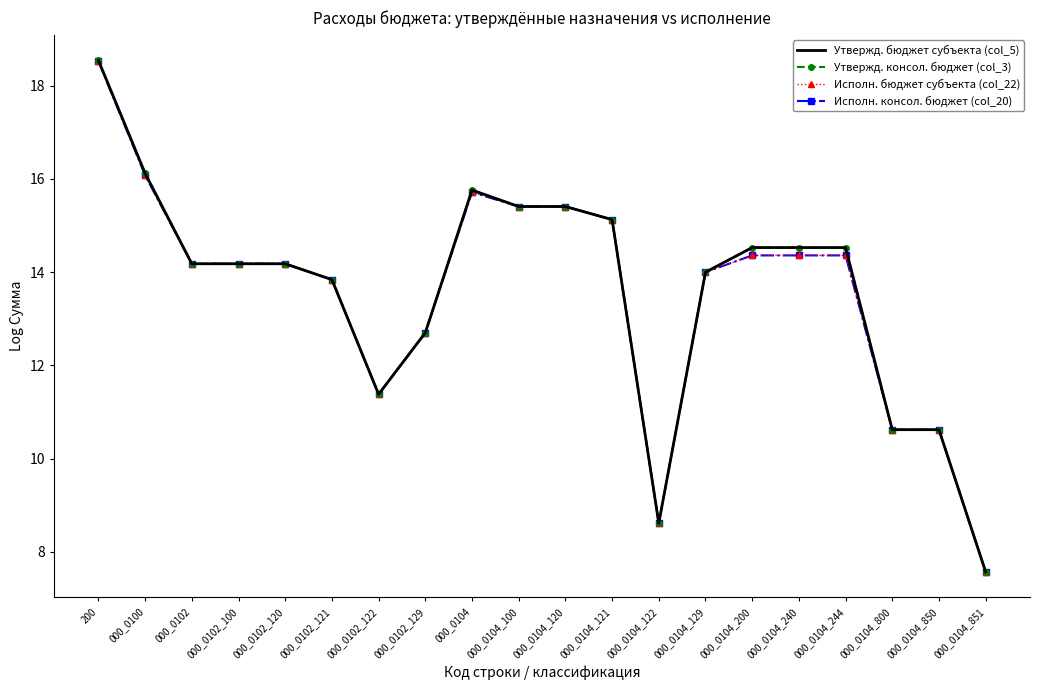

True or false: Исполн. консол. бюджет (col_20) and Исполн. бюджет субъекта (col_22) cross at least once.

False